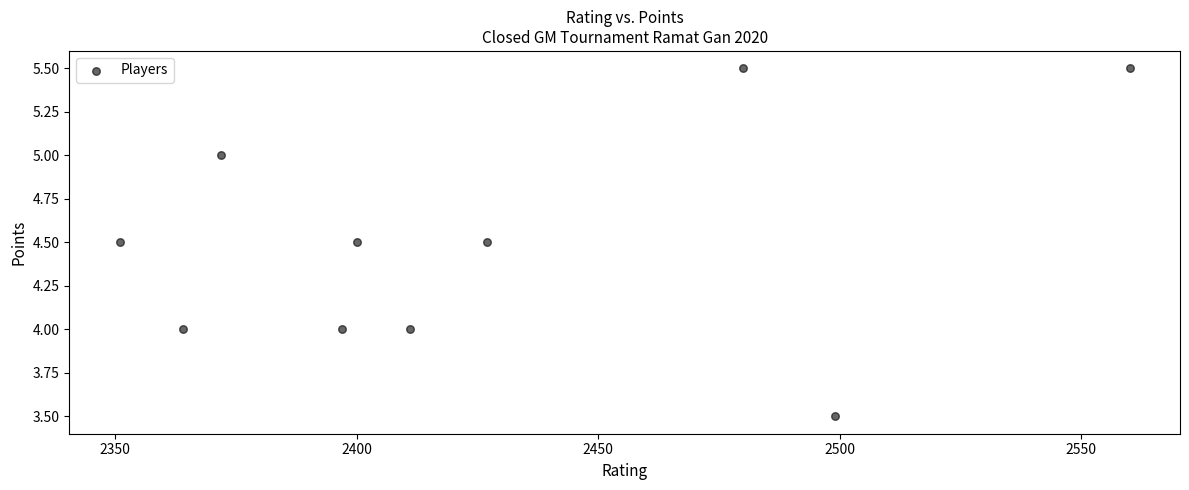

What is the range of X values (max minus min)?

209.0